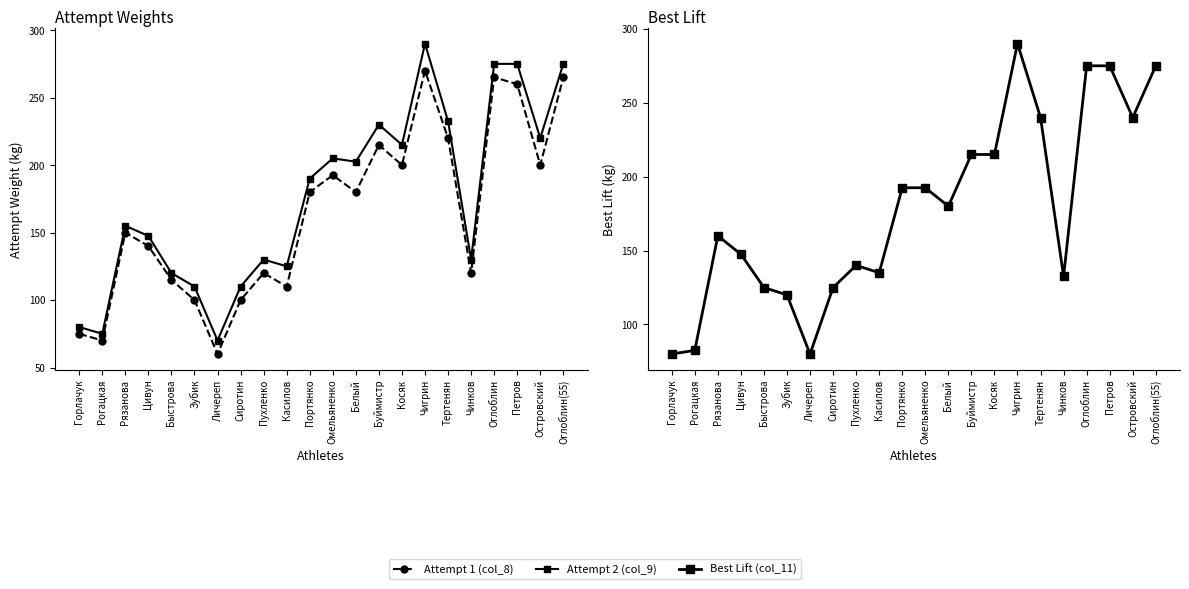

True or false: Attempt 2 (col_9) has a value of 232.5 at Тертенян.

True